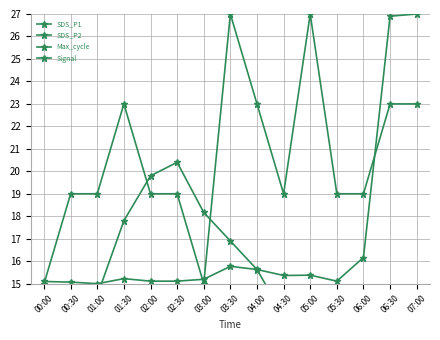

Which series has the widest spread of values?

Max_cycle